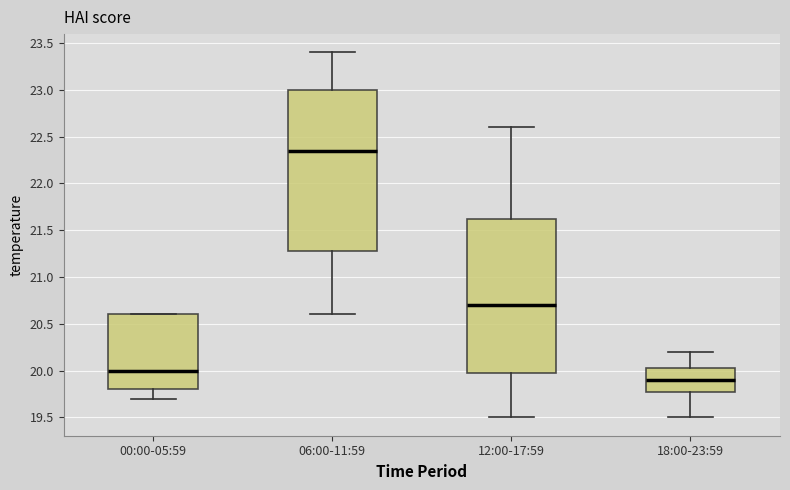

Which box's median line is the highest?

06:00-11:59